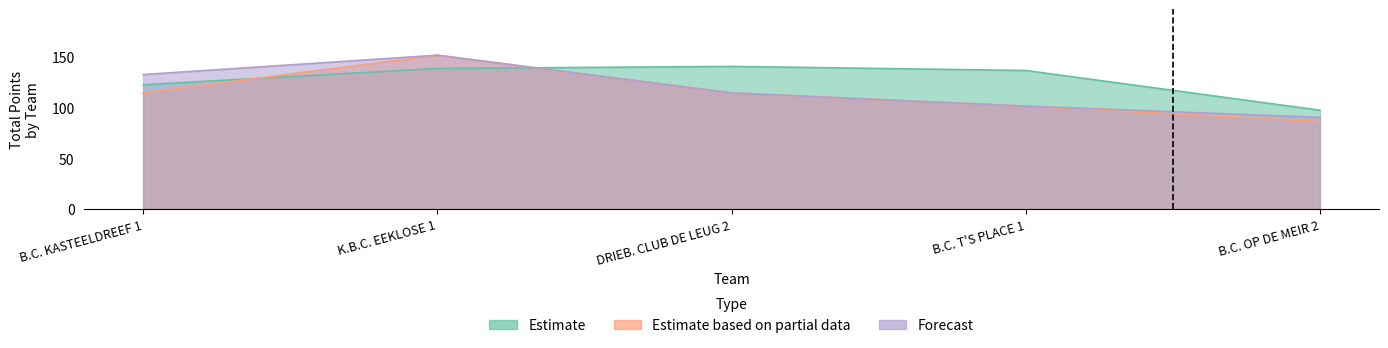

Between K.B.C. EEKLOSE 1 and DRIEB. CLUB DE LEUG 2, which series saw the biggest shift?

Estimate based on partial data